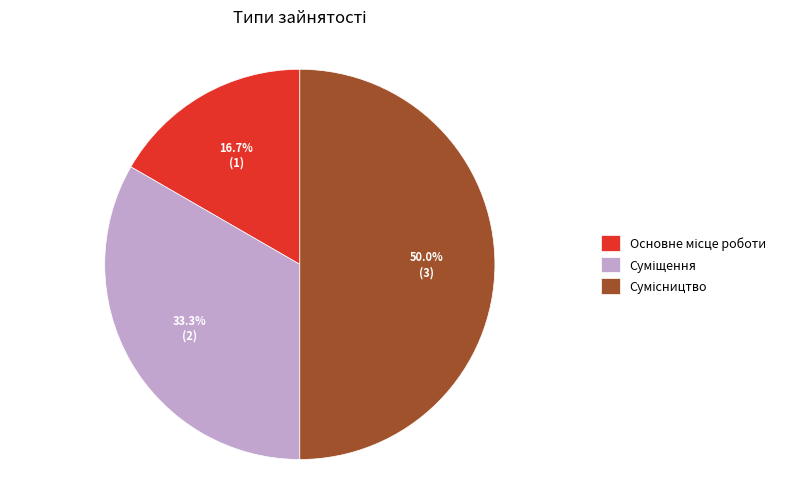

What percentage is the Основне місце роботи slice, to the nearest percent?

17%